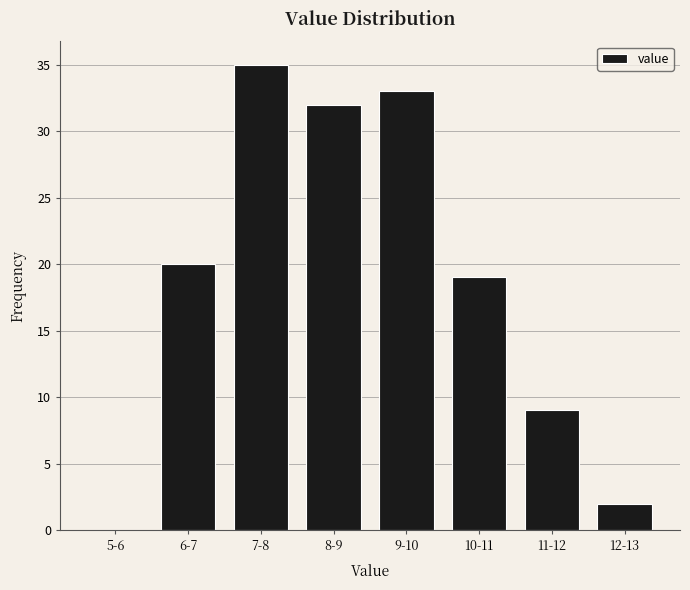

Reading left to right, list all the values displayed in this chart.

5-6=0	6-7=20	7-8=35	8-9=32	9-10=33	10-11=19	11-12=9	12-13=2